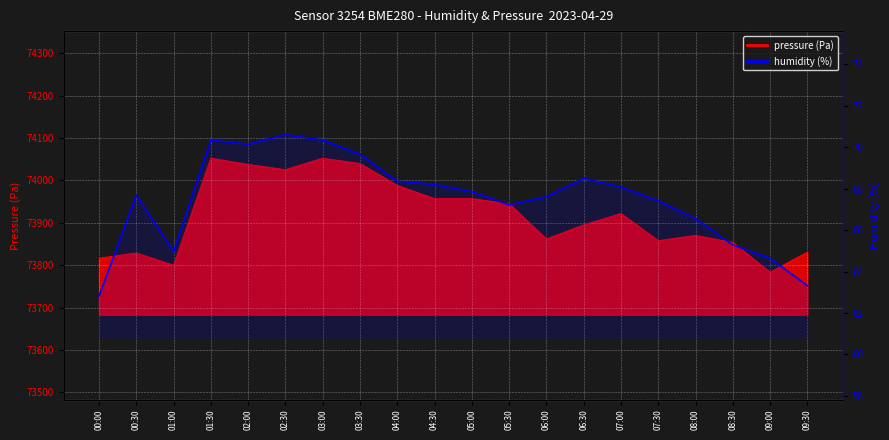

Reading left to right, list all the values displayed in this chart.

00:00=62.8	00:30=67.7	01:00=65.0	01:30=70.3	02:00=70.2	02:30=70.6	03:00=70.3	03:30=69.7	04:00=68.4	04:30=68.2	05:00=67.9	05:30=67.2	06:00=67.6	06:30=68.5	07:00=68.1	07:30=67.4	08:00=66.5	08:30=65.3	09:00=64.6	09:30=63.3